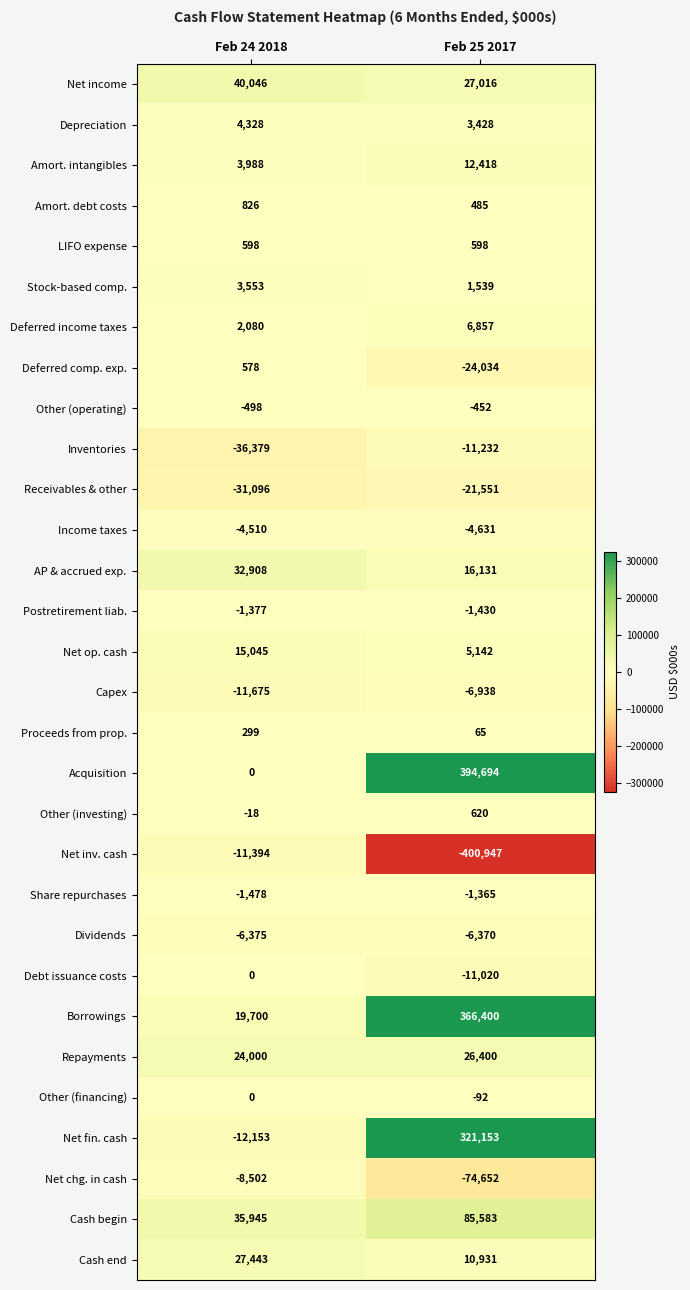

Which series has the largest range (max minus min)?

Acquisition